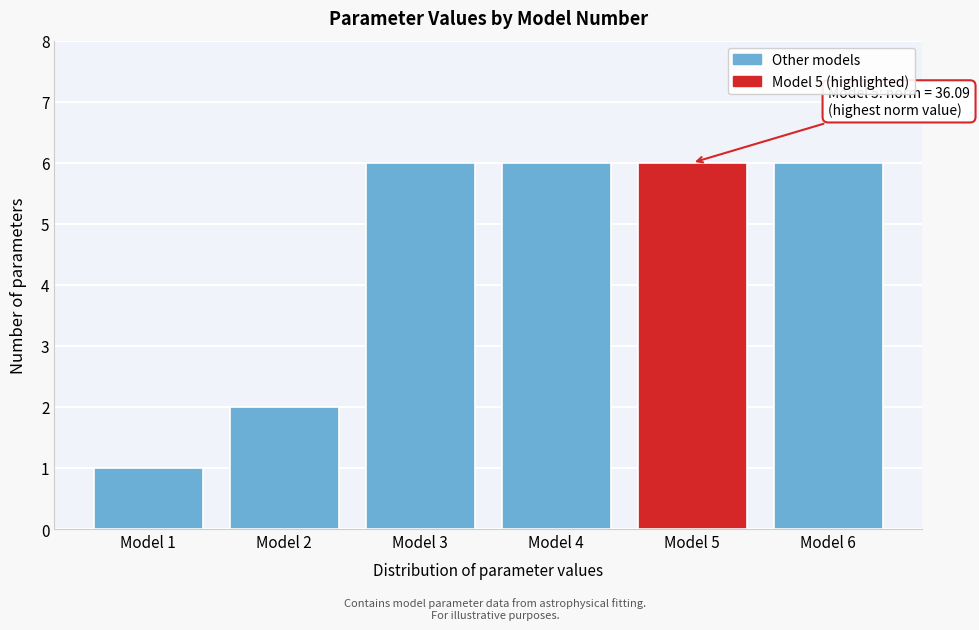

Reading left to right, what are all the values shown in this chart?

Model 1=1	Model 2=2	Model 3=6	Model 4=6	Model 5=6	Model 6=6